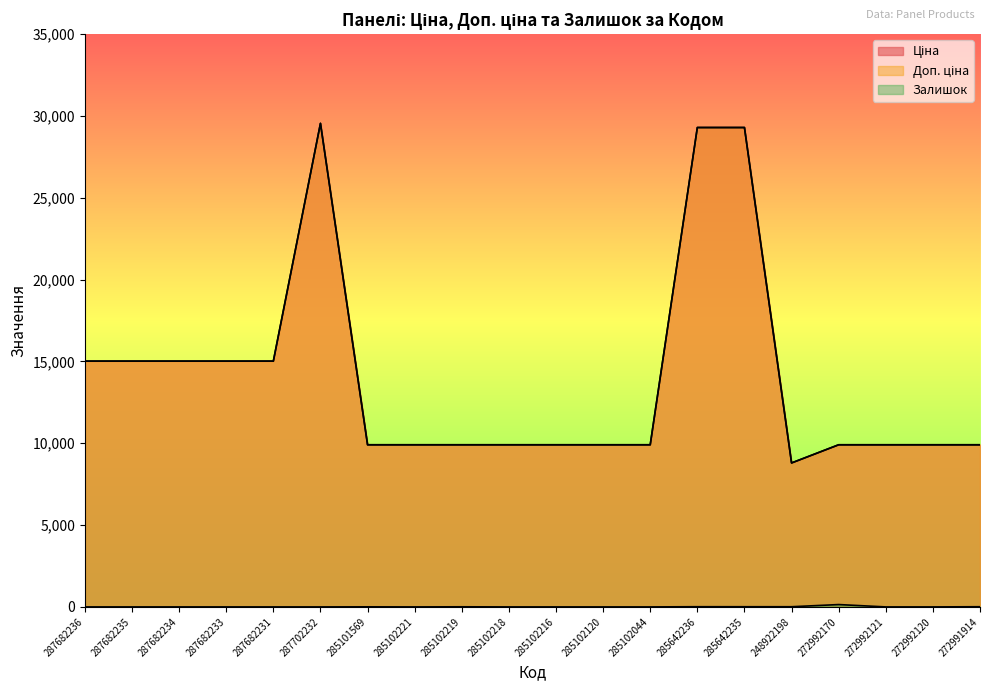

Which label corresponds to the smallest value in the chart?

287682236